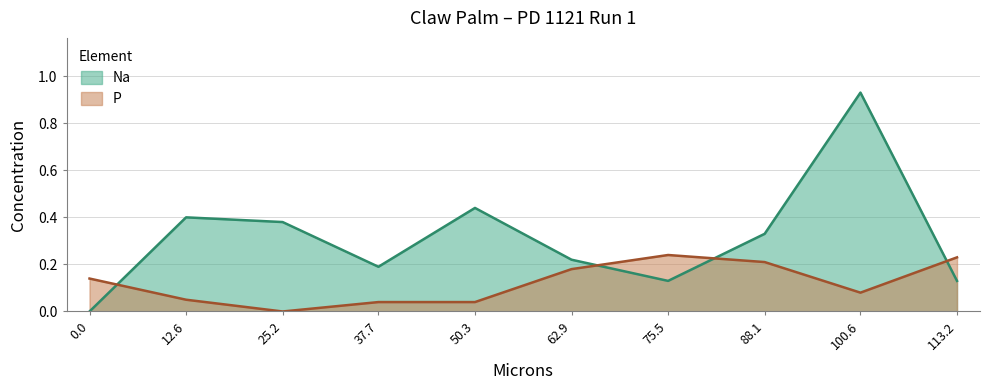

Reading right to left, what are all the values shown in this chart?

Na: 0.1	0.9	0.3	0.1	0.2	0.4	0.2	0.4	0.4	0.0
P: 0.2	0.1	0.2	0.2	0.2	0.0	0.0	0.0	0.1	0.1